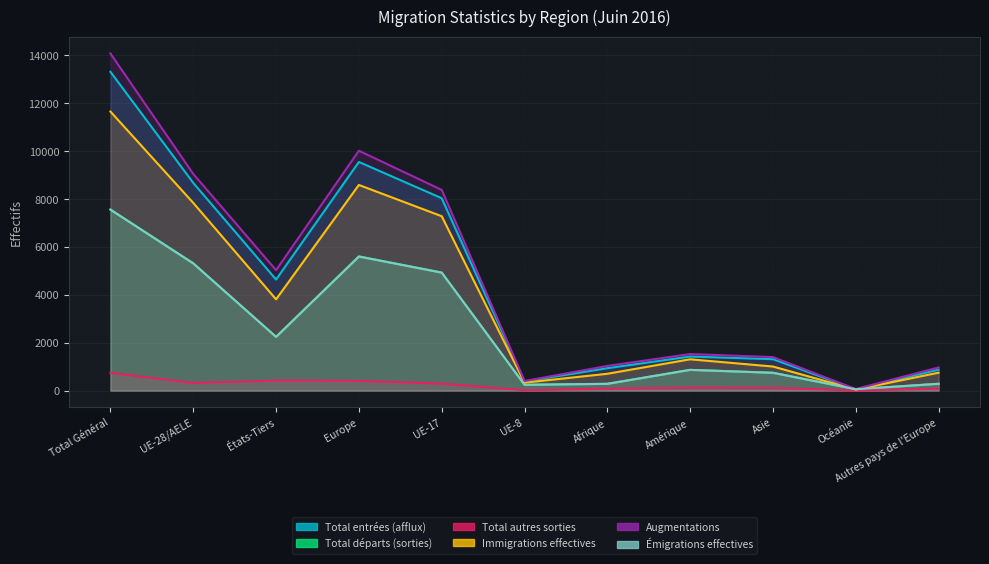

List the series in order of their peak value, lowest first.

Total autres sorties, Émigrations effectives, Total départs (sorties), Immigrations effectives, Total entrées (afflux), Augmentations